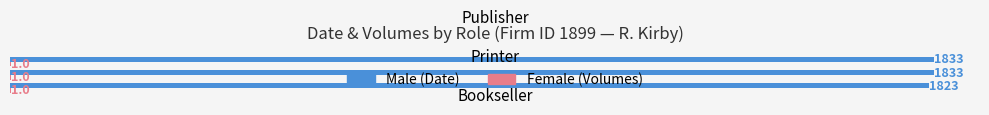

What is the total value across all series at Publisher?

1834